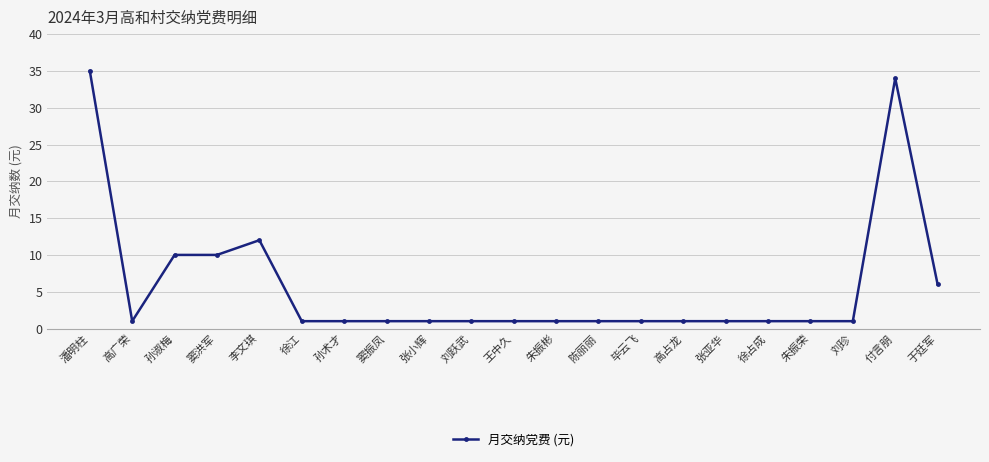

Which category has the highest value across all series?

潘明柱